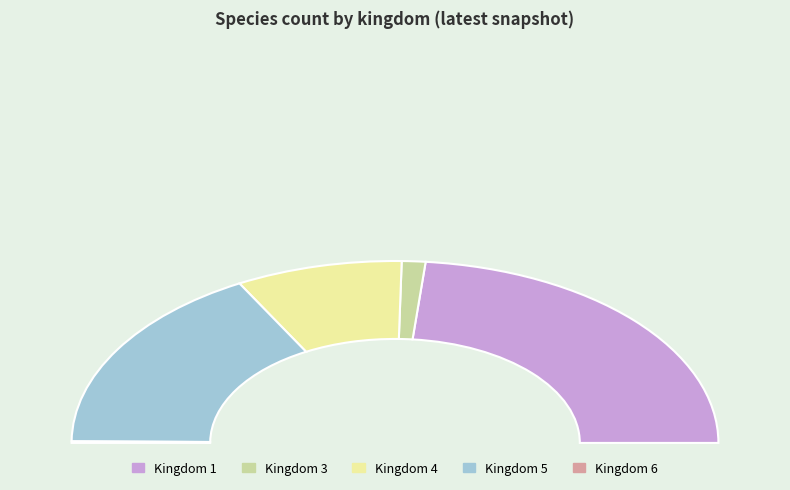

To the nearest percent, what is the combined percentage of 3 and 1?

49%